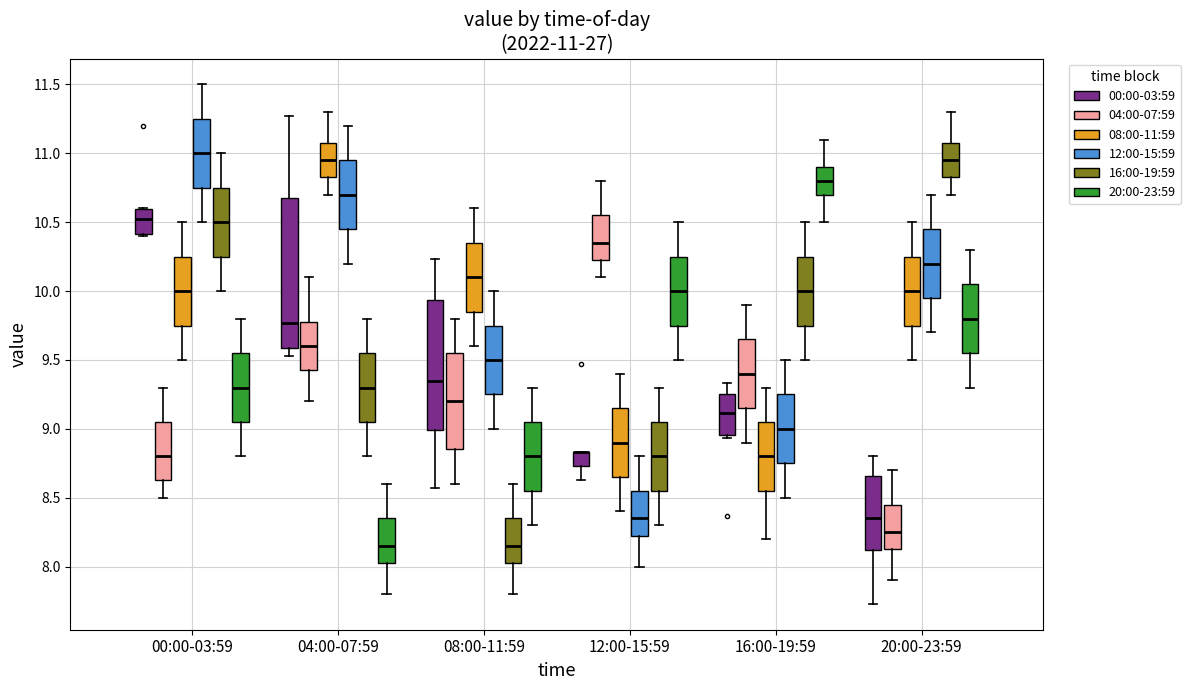

Comparing the boxes themselves (not the whiskers), which one is the tallest?

04:00-07:59 (00:00-03:59)